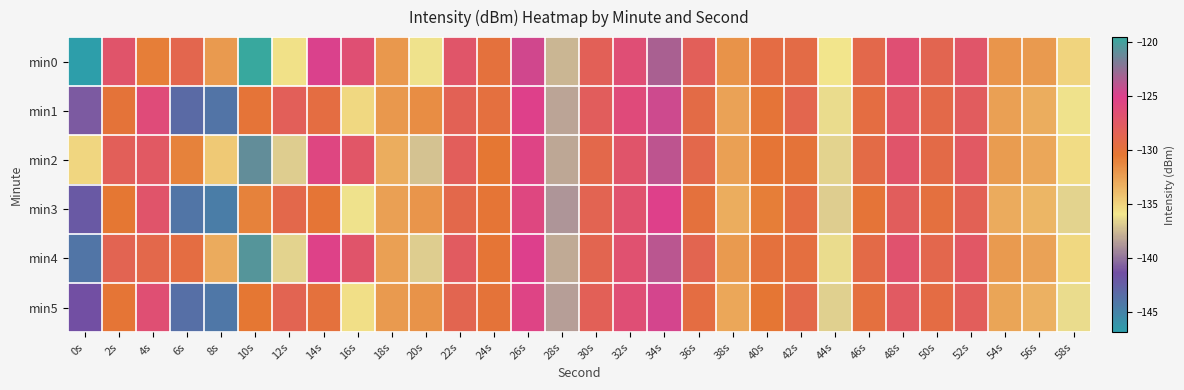

Reading left to right, transcribe all the data shown in this chart.

min0: 0s=-146.8	2s=-127.0	4s=-130.8	6s=-128.8	8s=-132.1	10s=-119.5	12s=-135.7	14s=-124.9	16s=-126.6	18s=-132.0	20s=-136.0	22s=-127.2	24s=-129.9	26s=-124.6	28s=-137.6	30s=-128.3	32s=-126.4	34s=-123.3	36s=-128.1	38s=-131.9	40s=-129.4	42s=-129.2	44s=-135.9	46s=-128.9	48s=-126.5	50s=-128.7	52s=-127.1	54s=-132.0	56s=-132.2	58s=-135.1
min1: 0s=-140.9	2s=-130.0	4s=-126.2	6s=-143.3	8s=-143.9	10s=-130.1	12s=-128.1	14s=-129.5	16s=-135.3	18s=-132.0	20s=-131.5	22s=-128.3	24s=-129.7	26s=-125.1	28s=-138.2	30s=-127.9	32s=-126.1	34s=-124.5	36s=-129.3	38s=-132.6	40s=-130.1	42s=-128.8	44s=-136.2	46s=-129.5	48s=-127.3	50s=-129.1	52s=-127.8	54s=-132.5	56s=-133.1	58s=-136.0
min2: 0s=-135.2	2s=-128.1	4s=-127.5	6s=-131.0	8s=-134.5	10s=-121.0	12s=-136.8	14s=-125.7	16s=-127.3	18s=-133.1	20s=-137.2	22s=-128.0	24s=-130.5	26s=-125.4	28s=-138.1	30s=-129.0	32s=-127.1	34s=-124.0	36s=-129.0	38s=-132.5	40s=-130.2	42s=-130.0	44s=-136.5	46s=-129.3	48s=-127.0	50s=-129.2	52s=-127.5	54s=-132.3	56s=-132.8	58s=-135.5
min3: 0s=-142.1	2s=-130.5	4s=-127.0	6s=-144.0	8s=-144.5	10s=-131.0	12s=-129.0	14s=-130.2	16s=-136.0	18s=-132.5	20s=-132.0	22s=-129.0	24s=-130.3	26s=-125.8	28s=-138.8	30s=-128.5	32s=-126.8	34s=-125.1	36s=-129.8	38s=-133.1	40s=-130.8	42s=-129.5	44s=-136.8	46s=-130.1	48s=-127.9	50s=-129.7	52s=-128.3	54s=-133.0	56s=-133.6	58s=-136.5
min4: 0s=-144.0	2s=-128.5	4s=-129.0	6s=-129.5	8s=-133.0	10s=-120.5	12s=-136.5	14s=-125.2	16s=-127.0	18s=-132.5	20s=-136.8	22s=-127.7	24s=-130.2	26s=-125.0	28s=-138.0	30s=-128.7	32s=-126.7	34s=-123.8	36s=-128.6	38s=-132.2	40s=-129.8	42s=-129.6	44s=-136.2	46s=-129.2	48s=-126.8	50s=-128.9	52s=-127.4	54s=-132.2	56s=-132.6	58s=-135.3
min5: 0s=-141.3	2s=-130.2	4s=-126.5	6s=-143.6	8s=-144.1	10s=-130.5	12s=-128.5	14s=-129.8	16s=-135.6	18s=-132.2	20s=-131.8	22s=-128.6	24s=-130.0	26s=-125.5	28s=-138.5	30s=-128.2	32s=-126.4	34s=-124.7	36s=-129.5	38s=-132.8	40s=-130.4	42s=-129.1	44s=-136.6	46s=-129.7	48s=-127.6	50s=-129.4	52s=-128.0	54s=-132.7	56s=-133.3	58s=-136.2